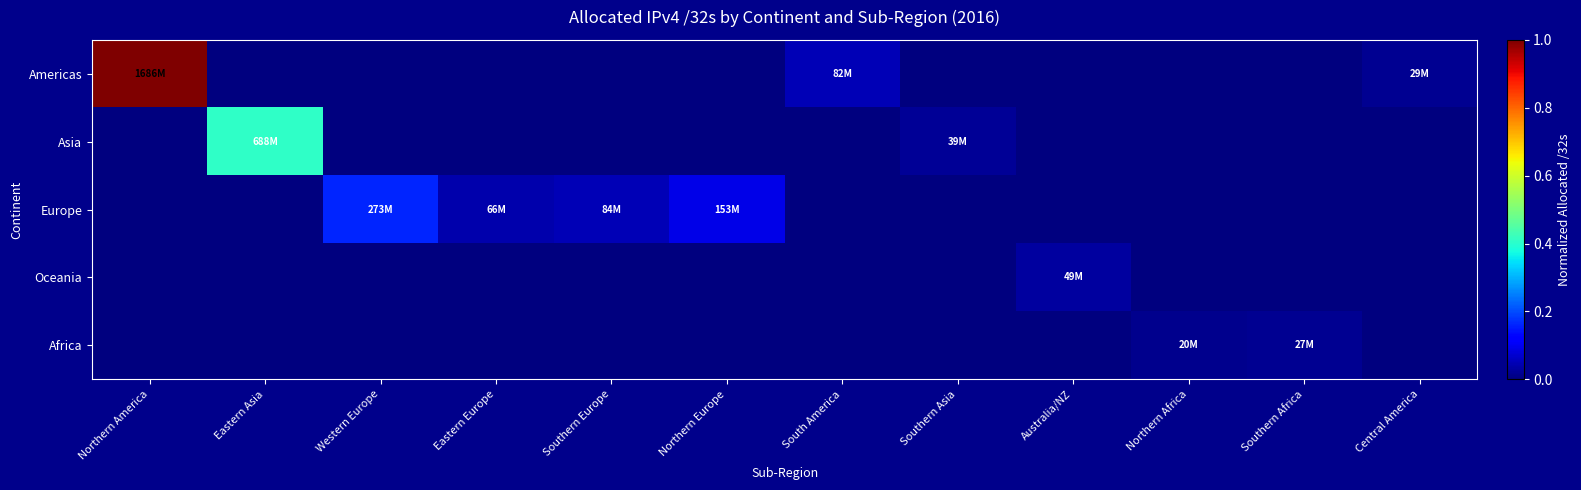

At which category is the sum across all series the highest?

Northern America